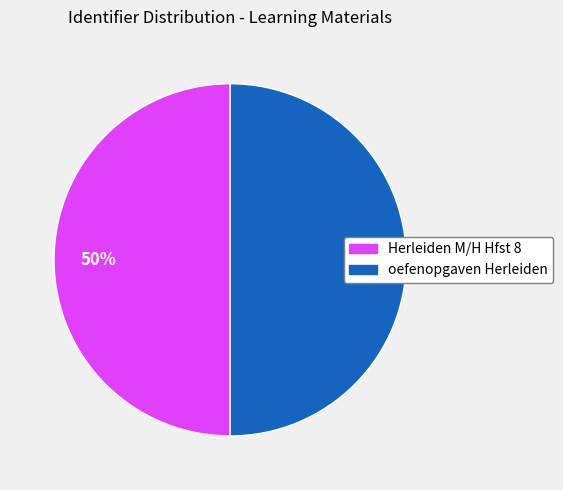

Count the number of slices in the pie.

2